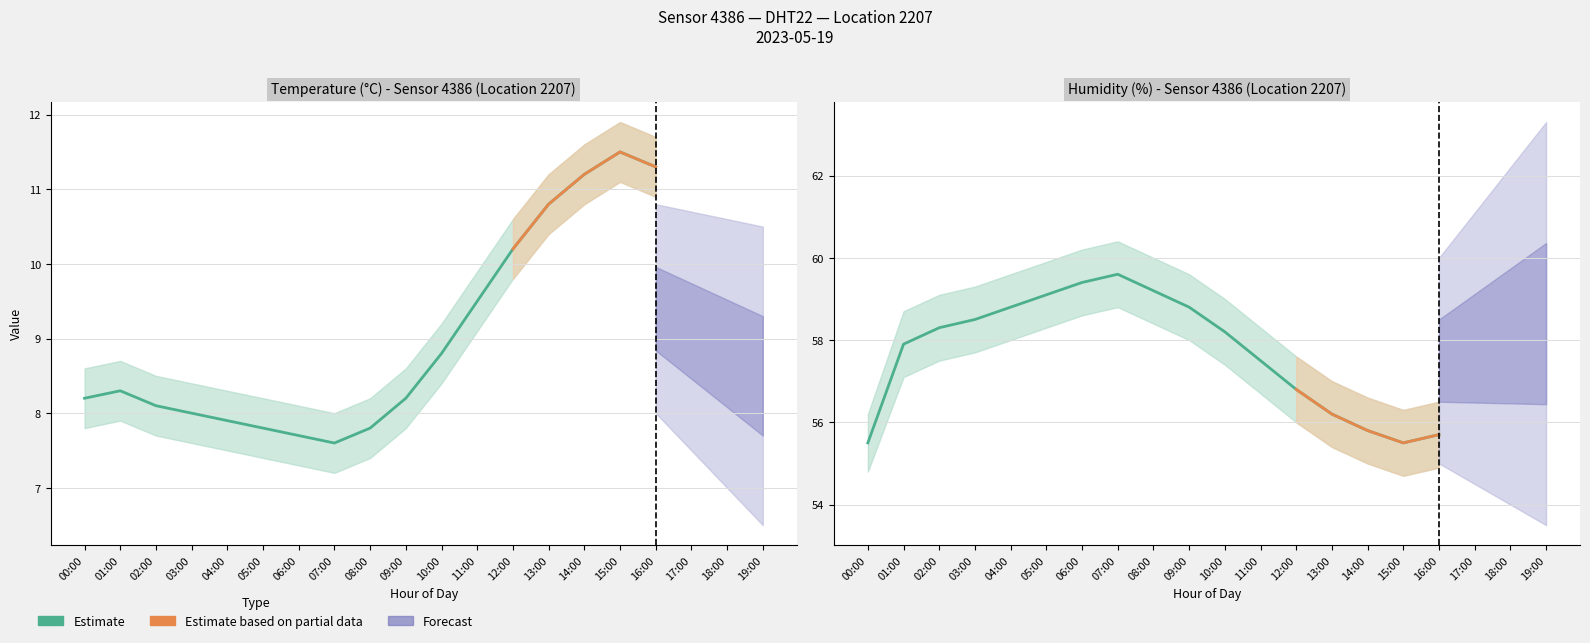

At which label does temperature reach its peak?

15:00